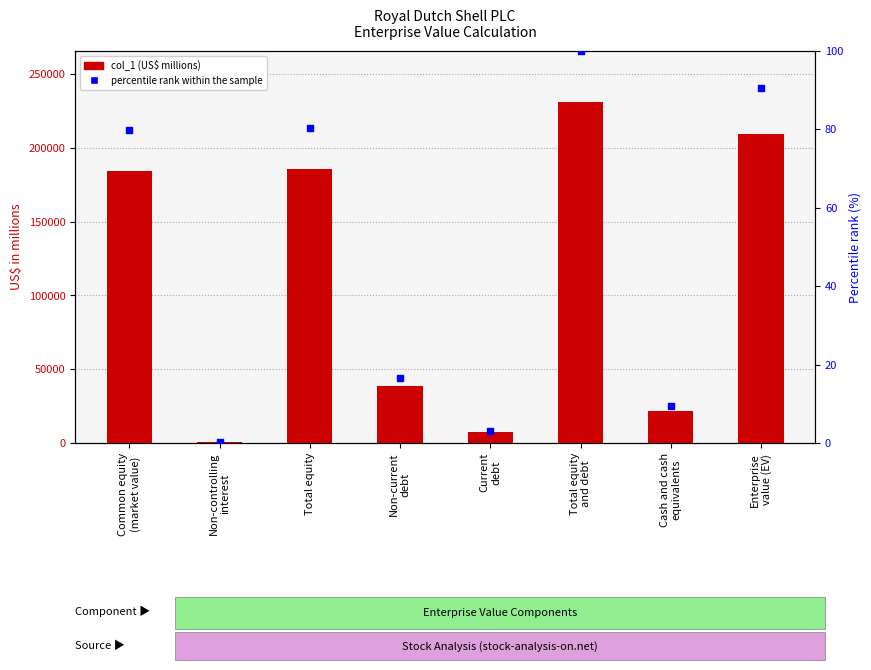

Which series contains the highest Y value?

col_1